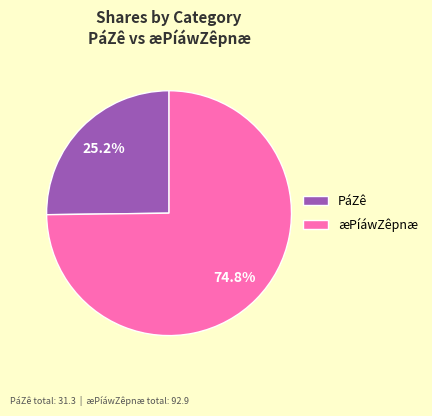

Count the number of slices in the pie.

2